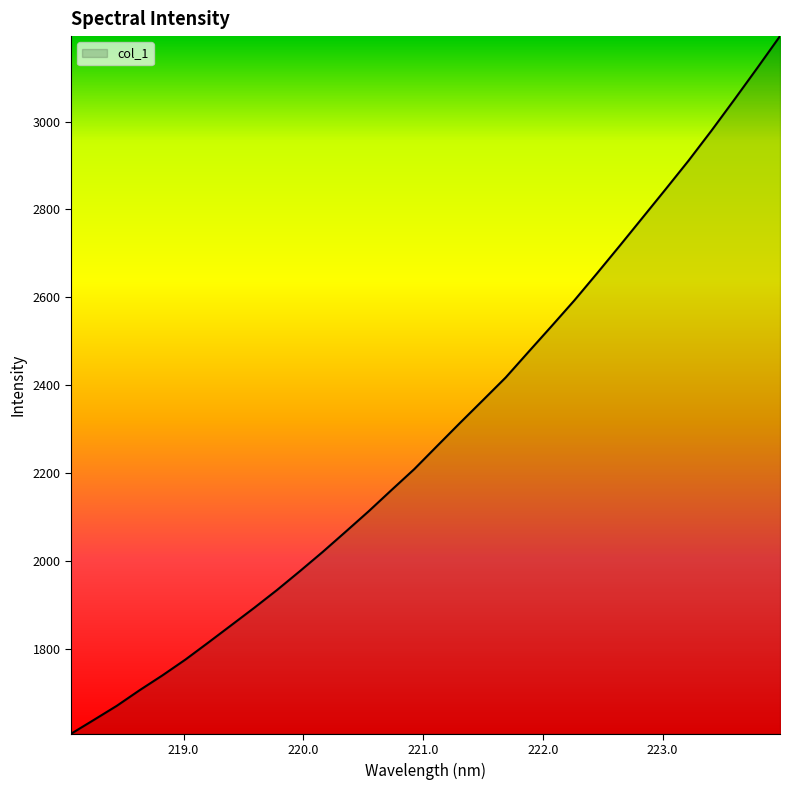

What is the minimum value shown in the chart?

1606.5